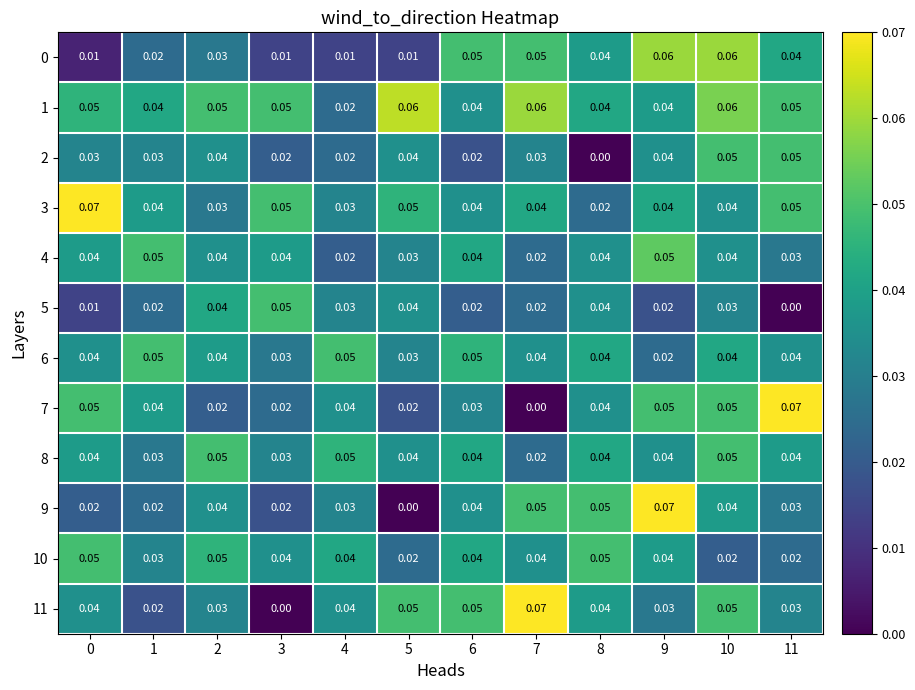

How many distinct data groups are displayed?

12